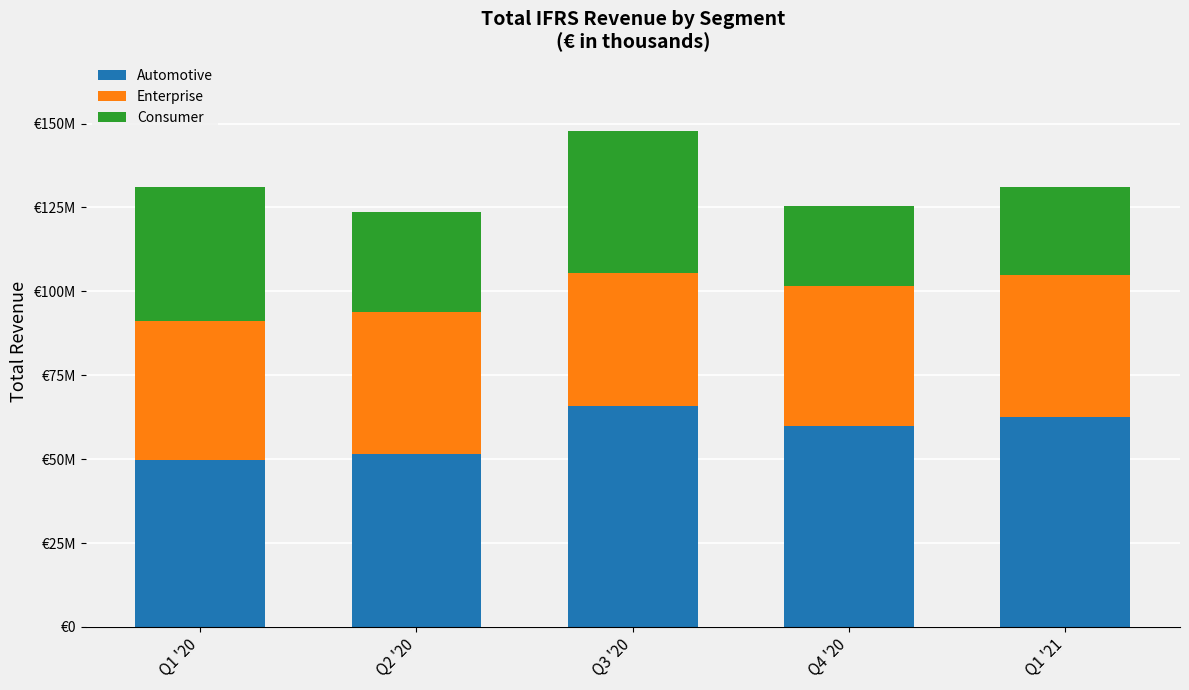

What position from the left is Q2 '20?

2